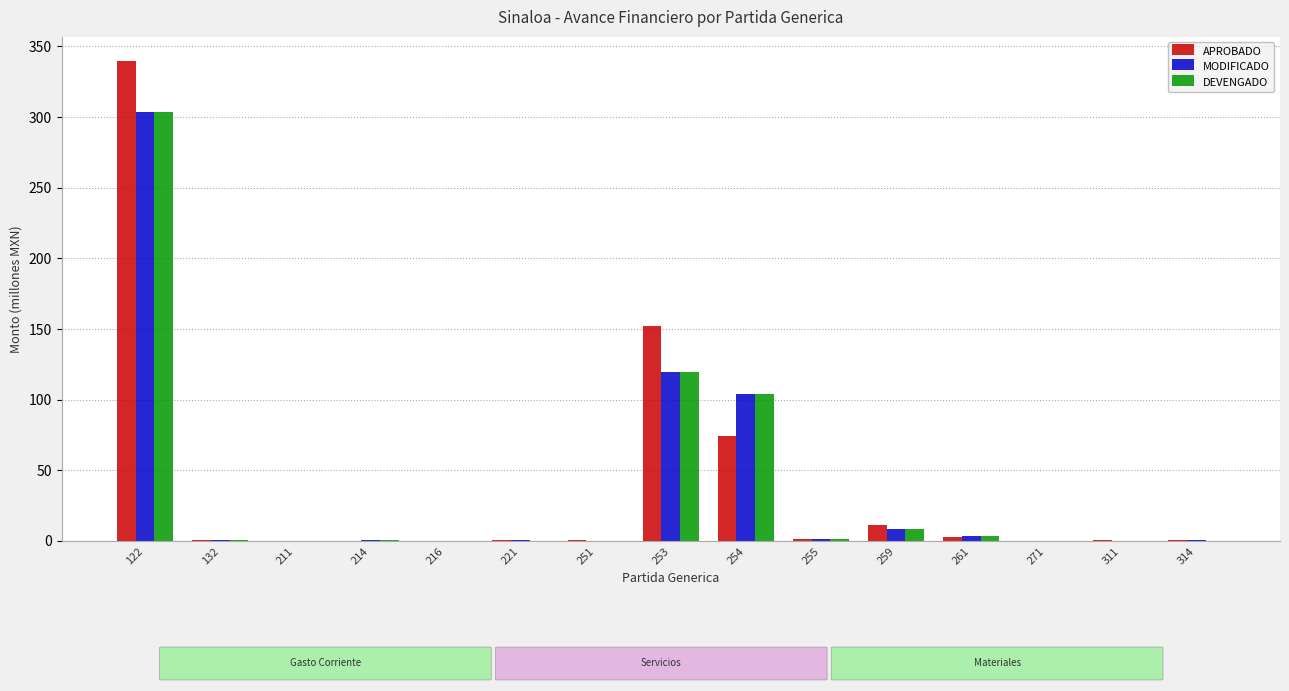

How many groups of bars are there?

15